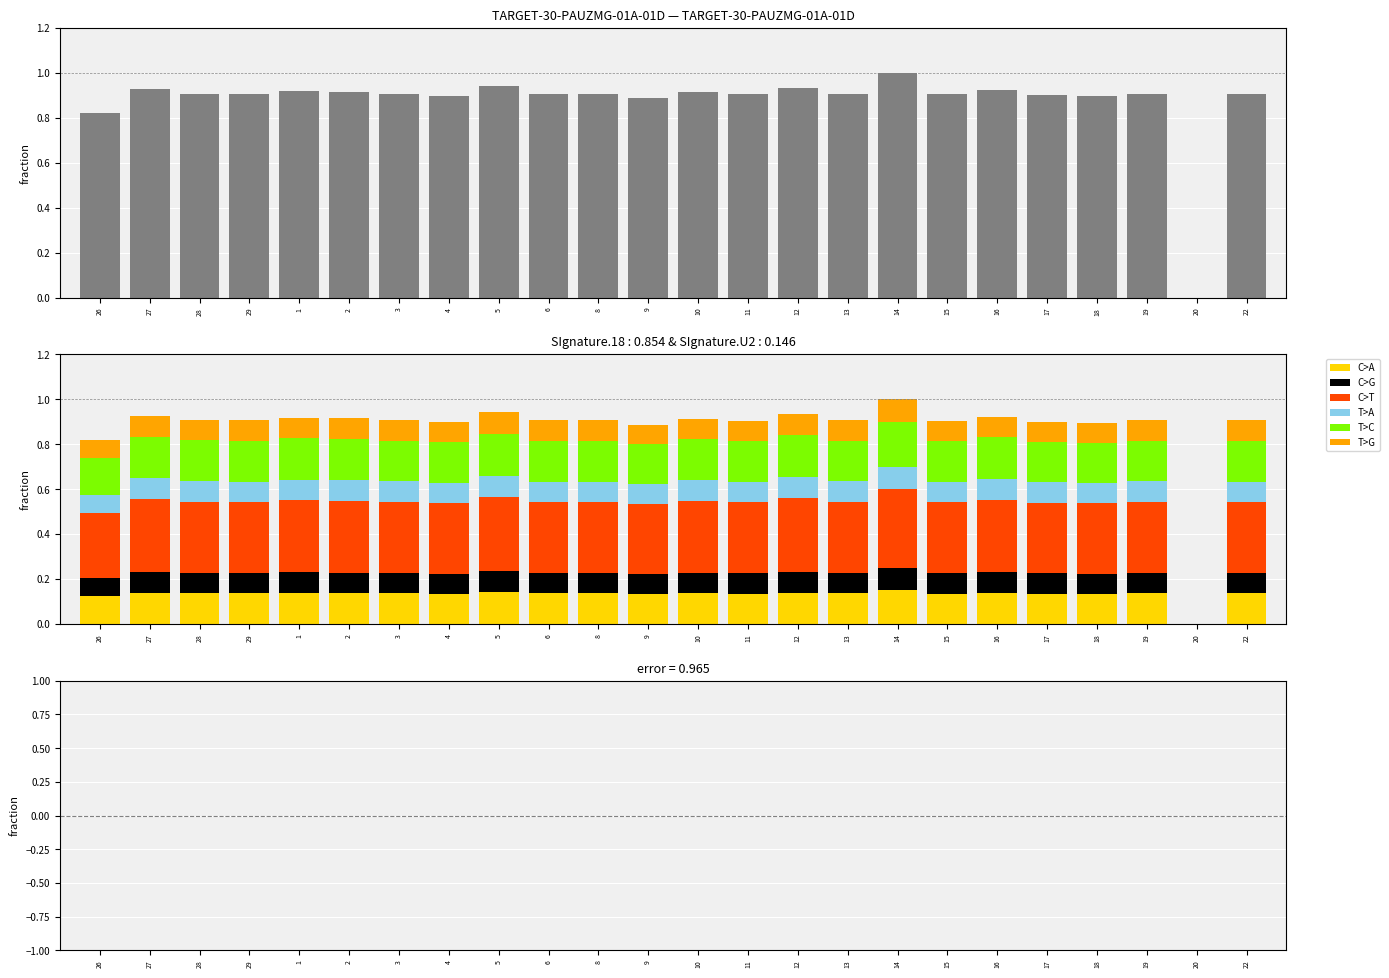

What is the approximate value at 11?

0.1